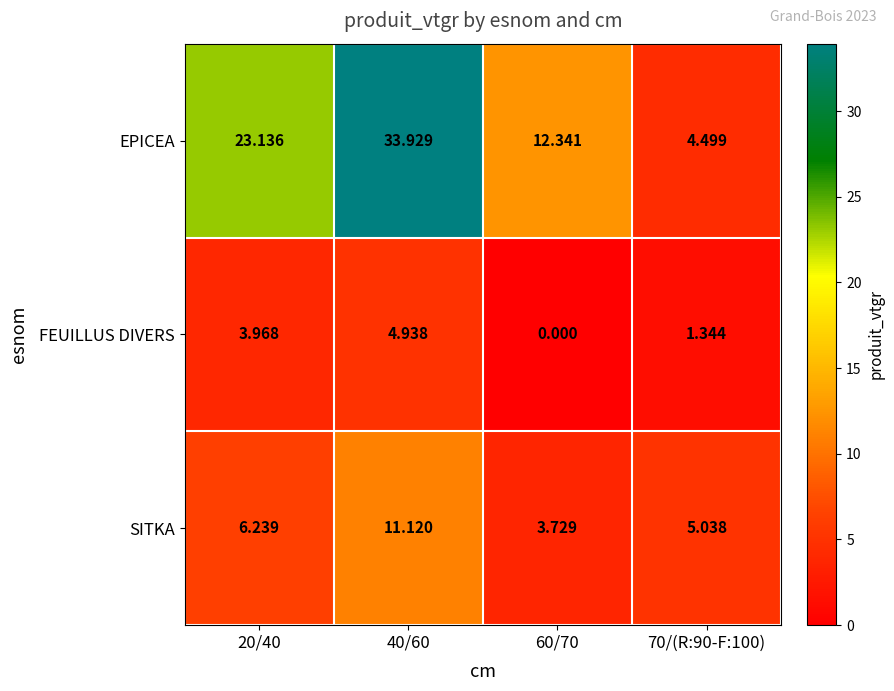

Which series has the largest total across all categories?

EPICEA